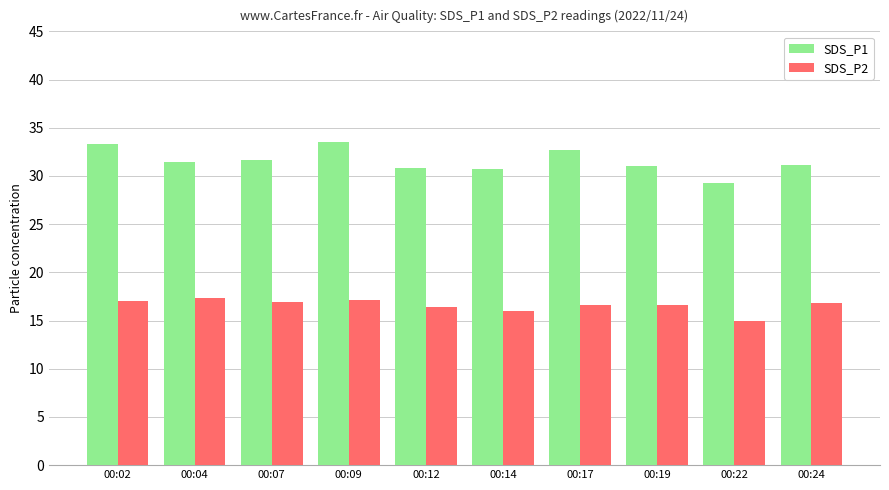

At 00:14, list the series in order from smallest to largest.

SDS_P2, SDS_P1